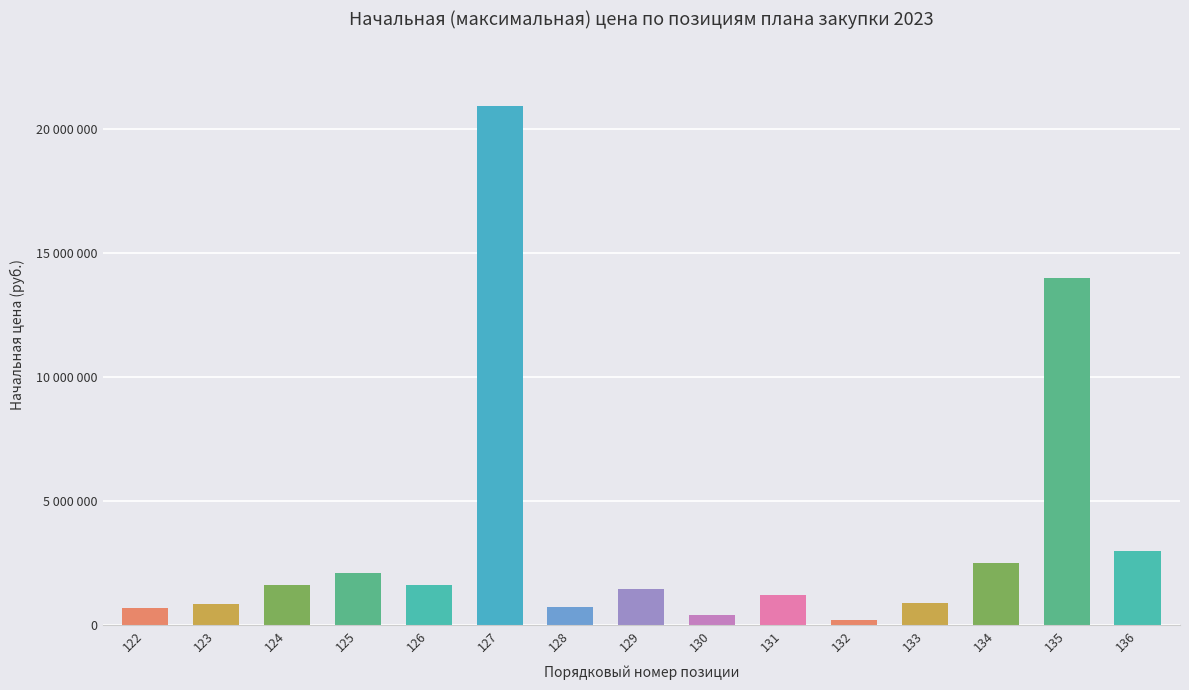

What is the difference between the values at 124 and 130?

1219796.2